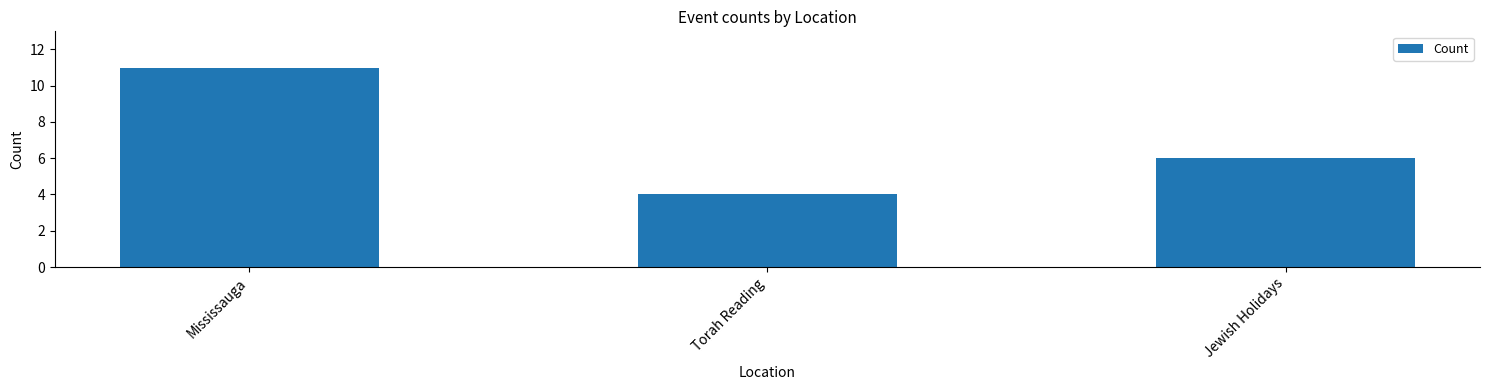

What is the change in value from Mississauga to Torah Reading?

-7